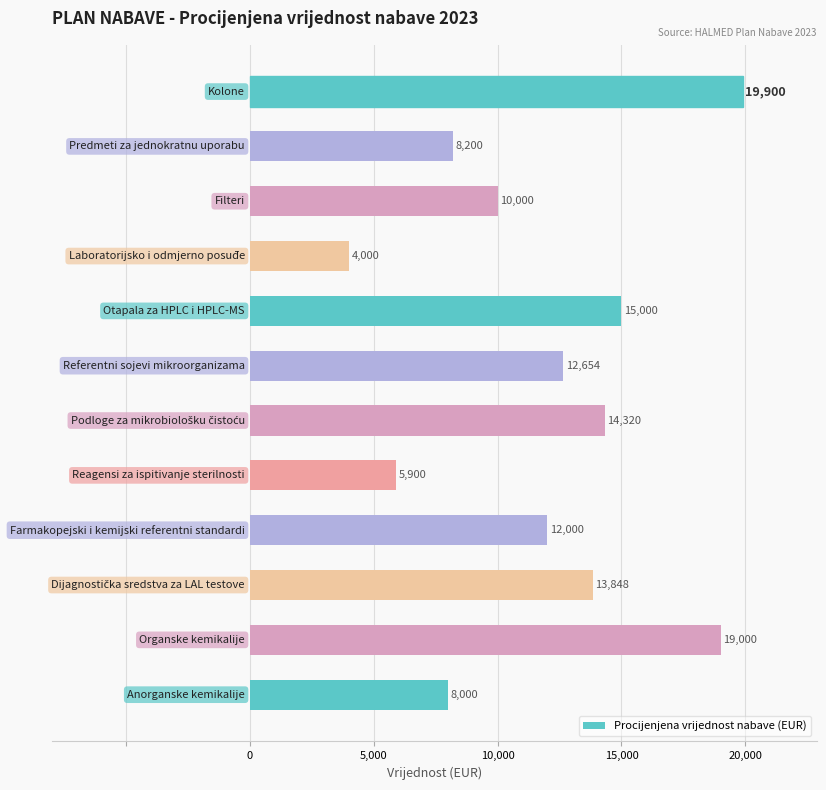

What is the average value?

11902